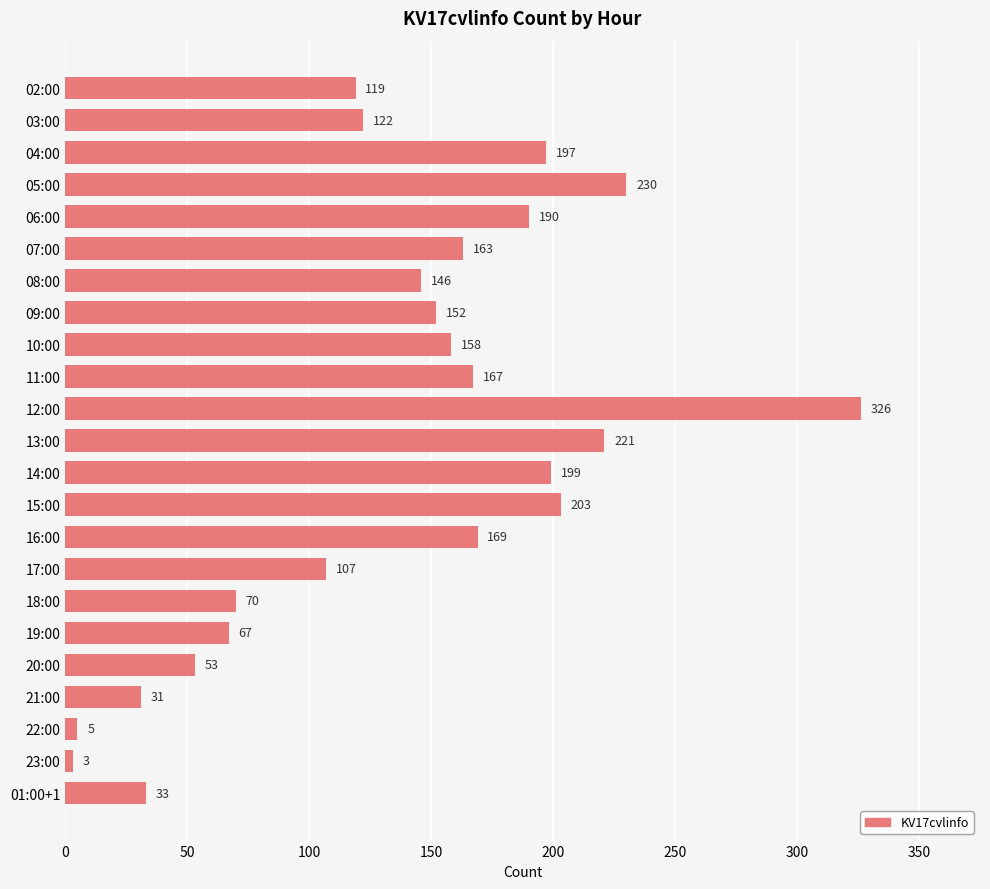

Approximately how many times larger is the value at 09:00 compared to 12:00?

0.5